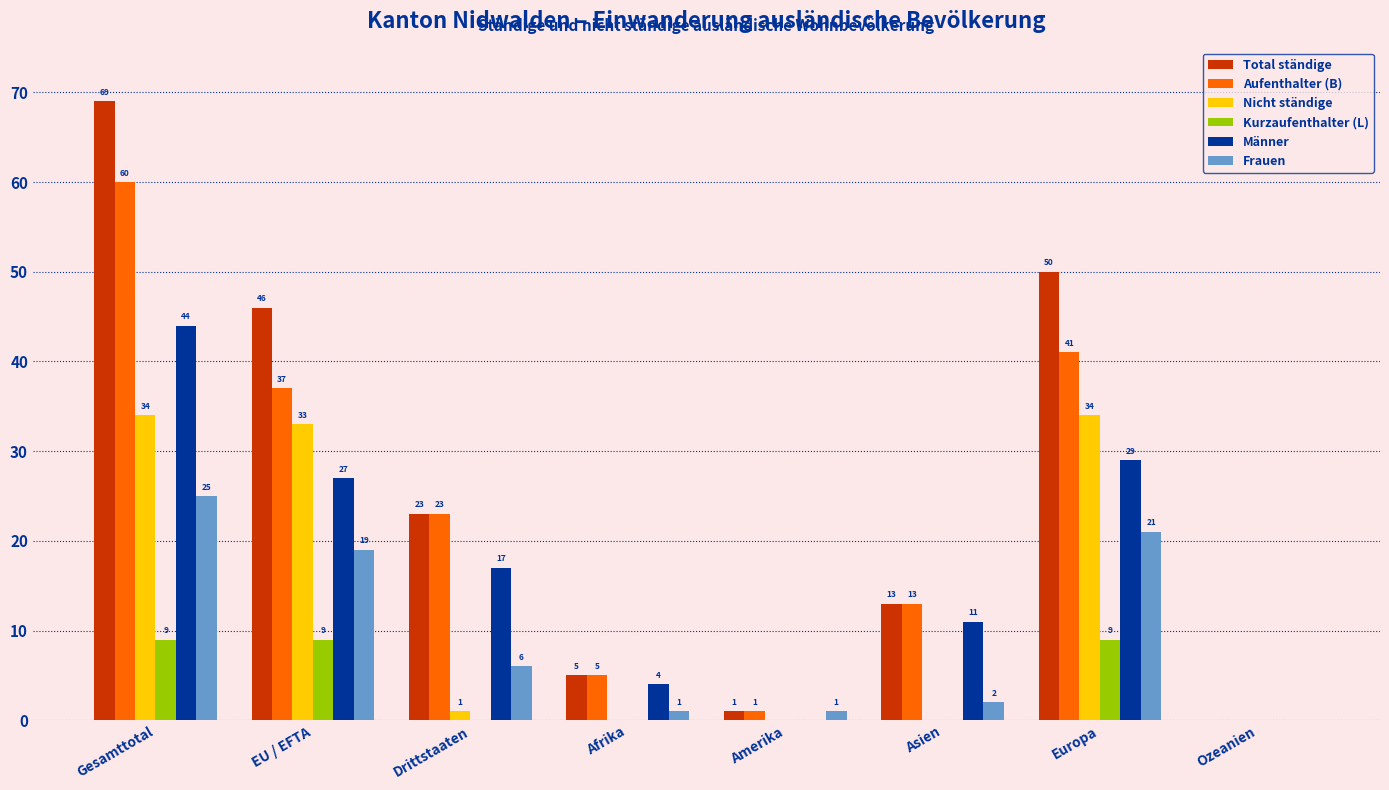

How many groups of bars are there?

8